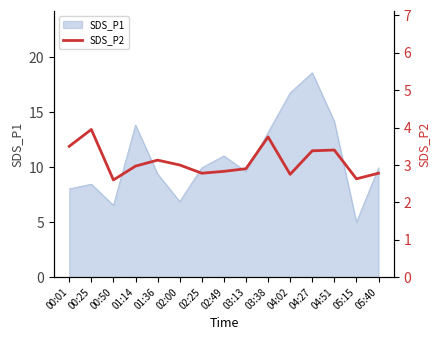

Where is the data nearest to the value 3?

02:00